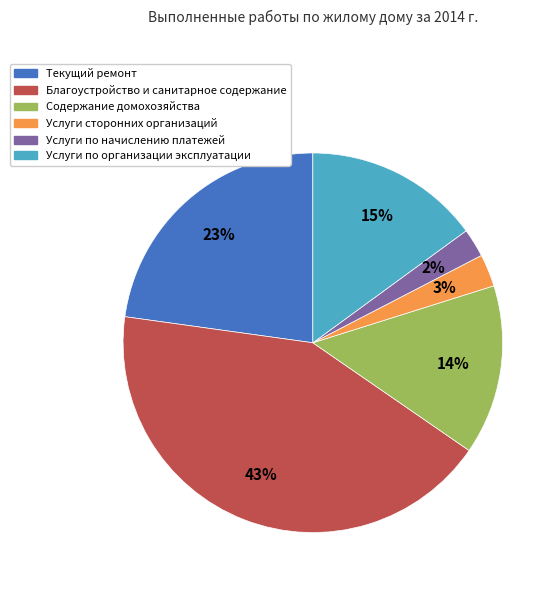

Is the sum of Услуги по организации эксплуатации and Услуги по начислению платежей greater than half?

No